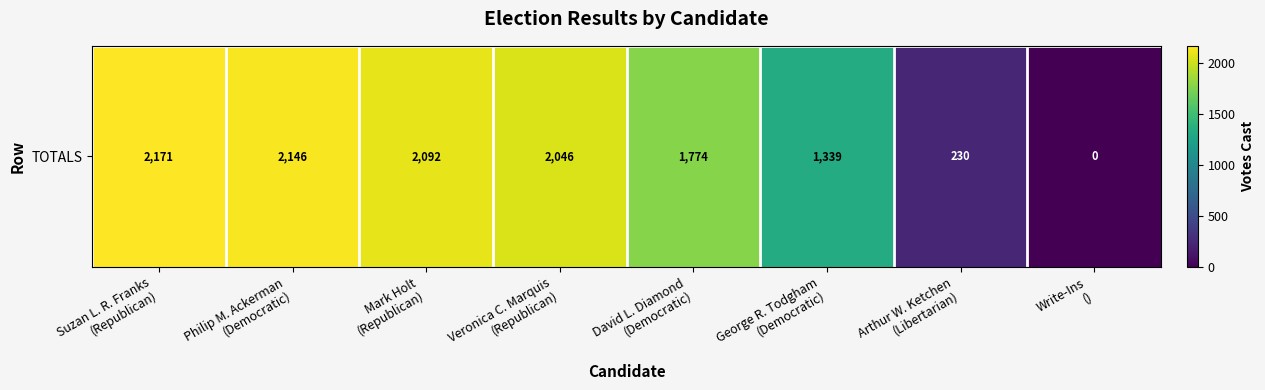

The value at David L. Diamond
(Democratic) is 1064. True or false?

False